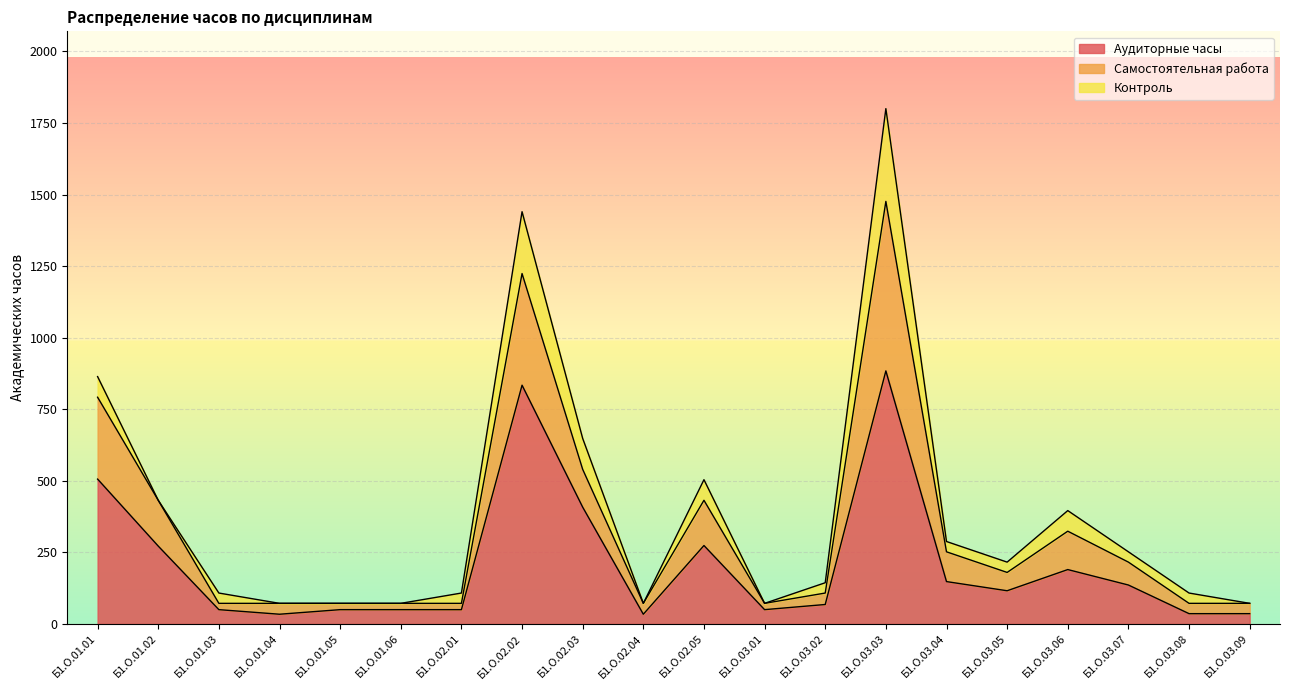

What is the maximum value for Аудиторные часы?

884